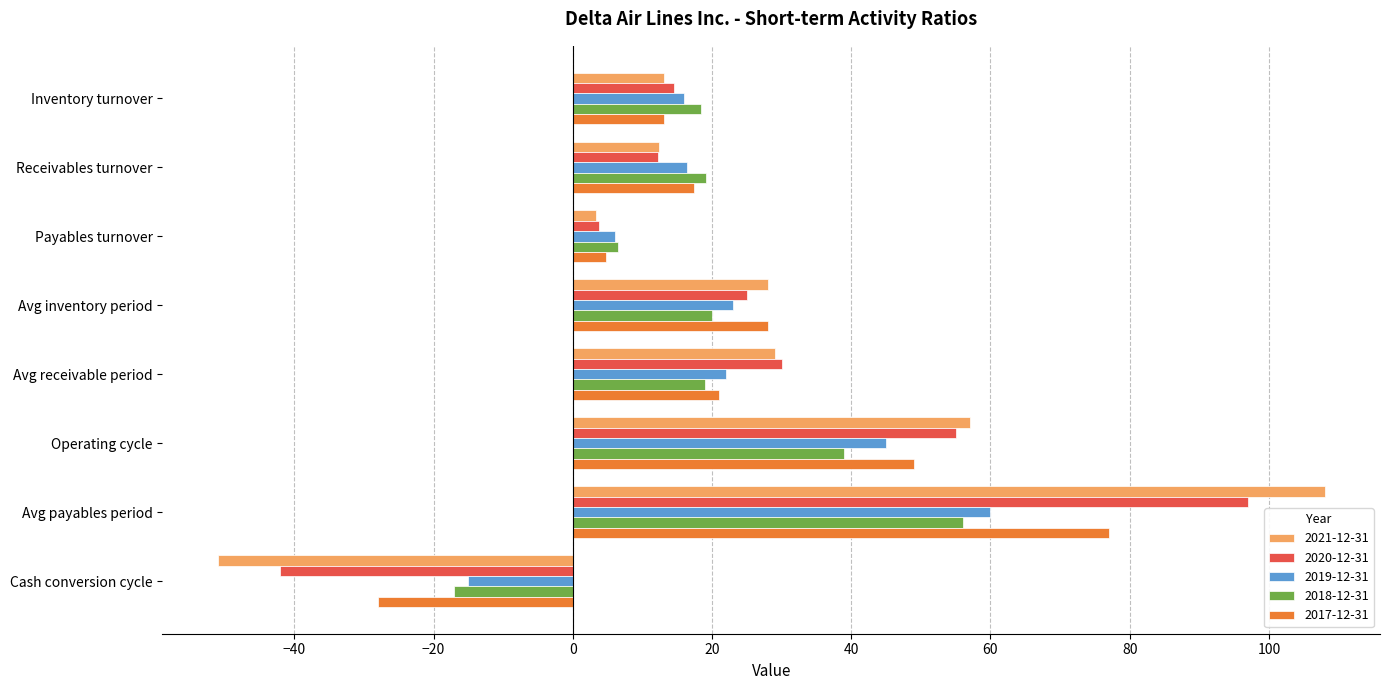

What is the difference between the maximum and minimum values in the 2020-12-31 series?

139.0